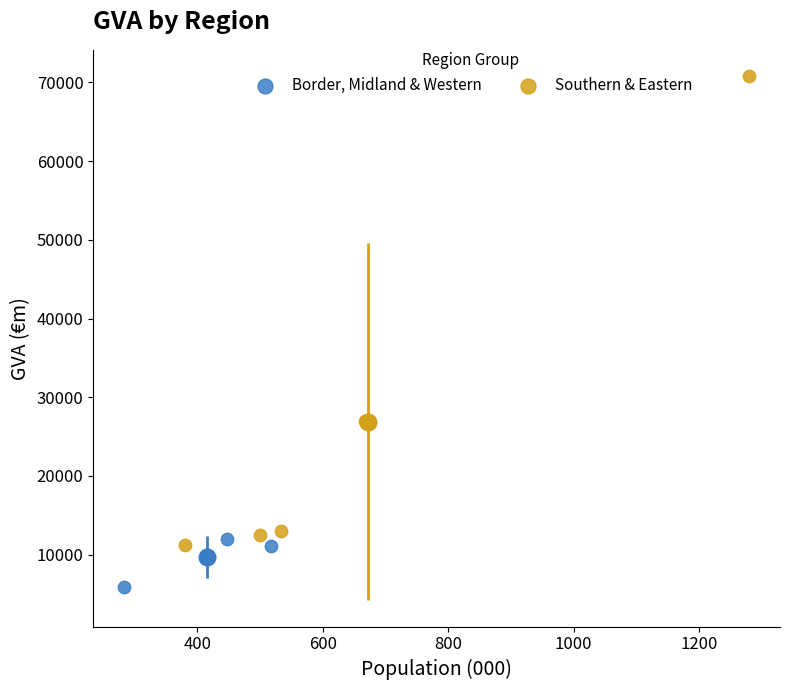

What are all the series names shown in the legend?

Border, Midland & Western, Southern & Eastern